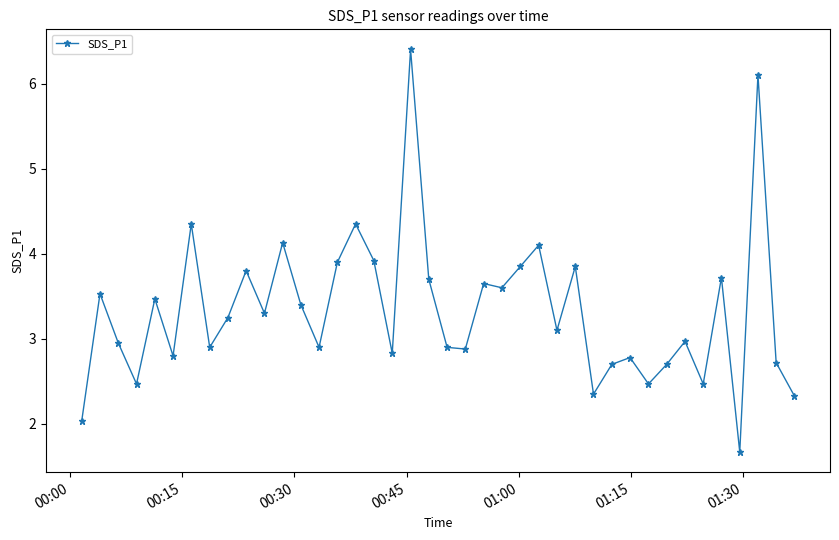

How many data points are less than 3?

19